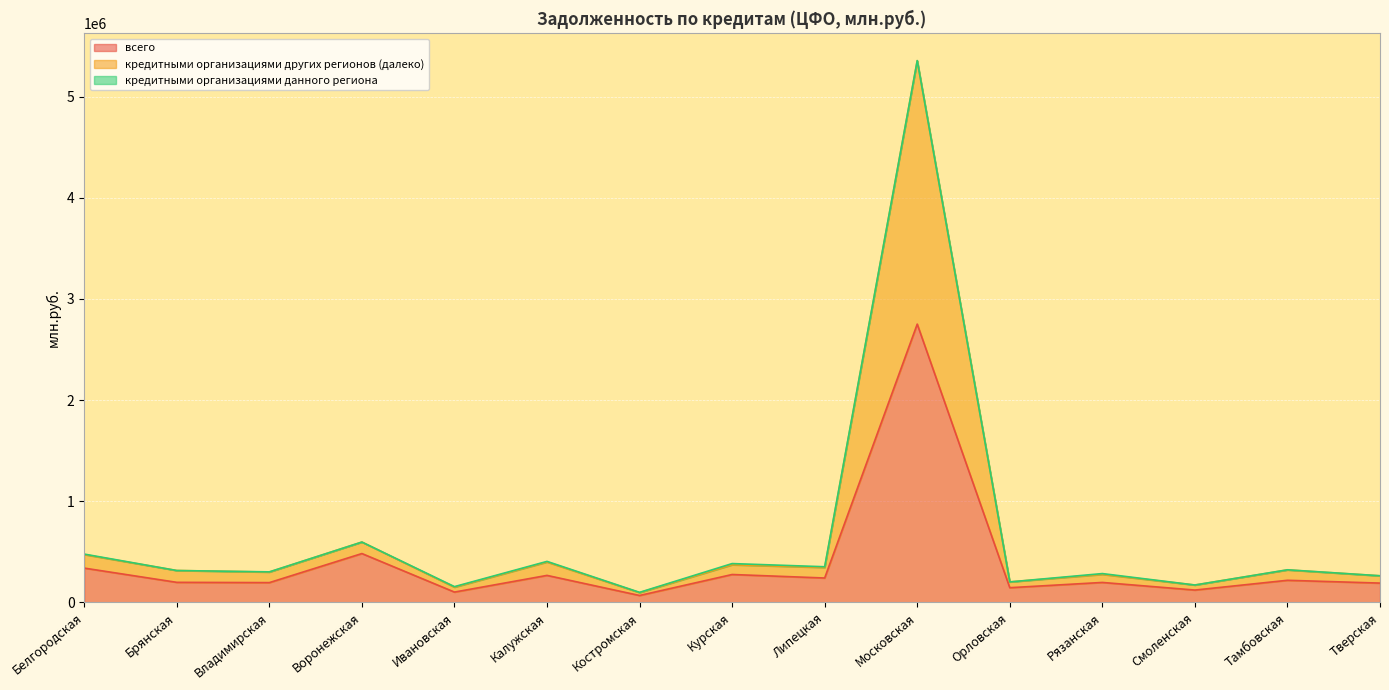

How many lines are shown in the chart?

3